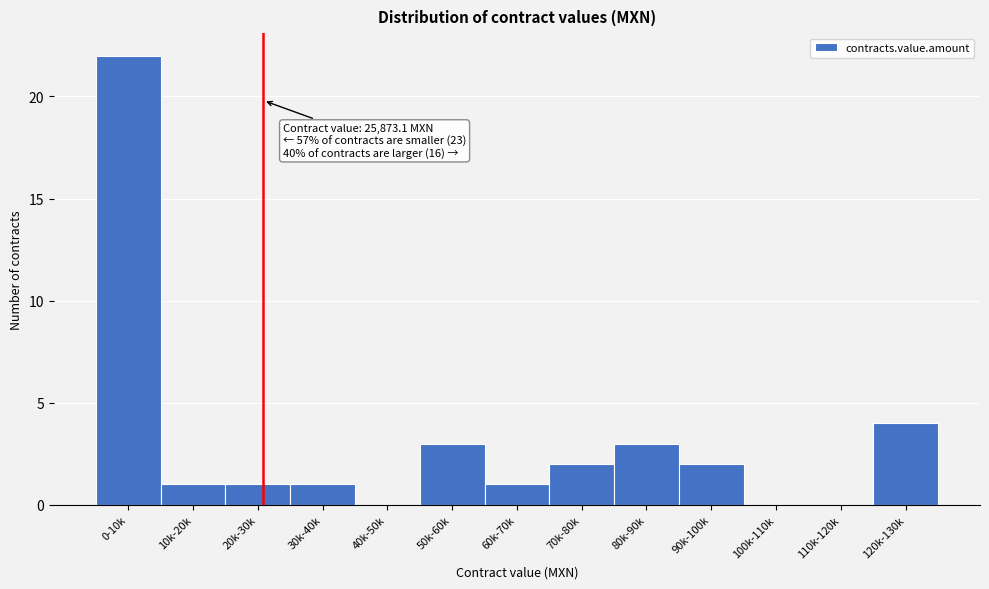

Reading left to right, what are all the values shown in this chart?

0-10k=22	10k-20k=1	20k-30k=1	30k-40k=1	40k-50k=0	50k-60k=3	60k-70k=1	70k-80k=2	80k-90k=3	90k-100k=2	100k-110k=0	110k-120k=0	120k-130k=4